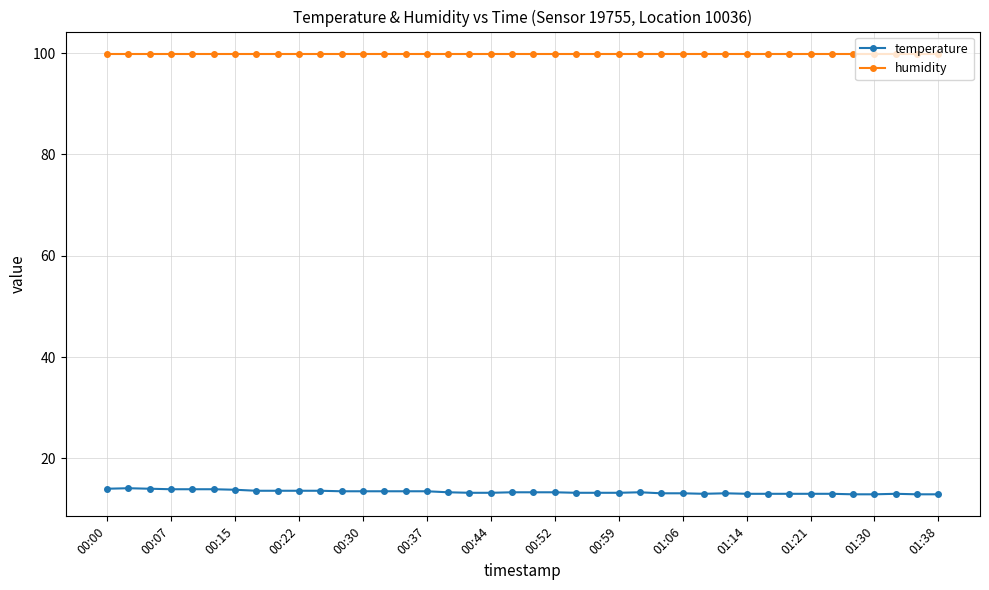

True or false: temperature has more than 1 interior local peaks.

True